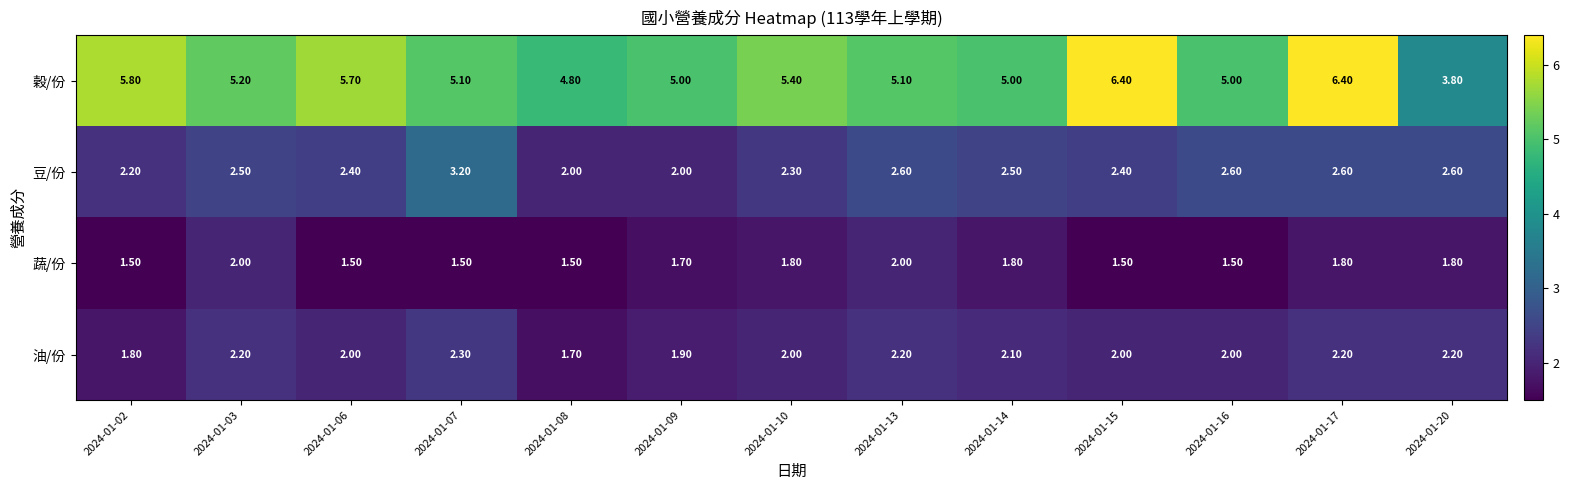

What is the difference between the highest and lowest values at 2024-01-07?

3.6